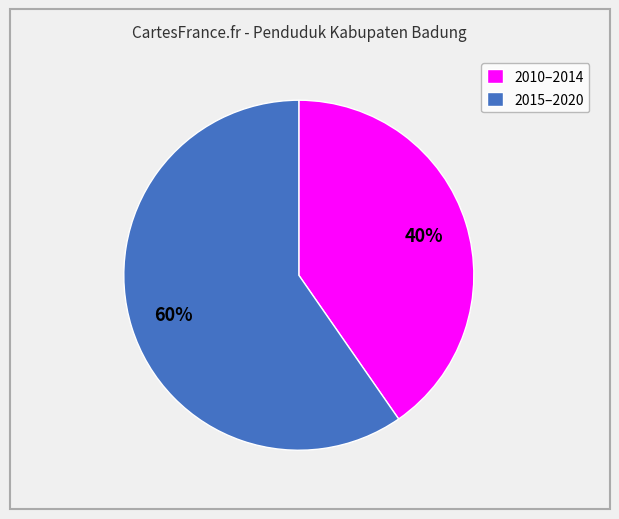

Count the number of slices in the pie.

2